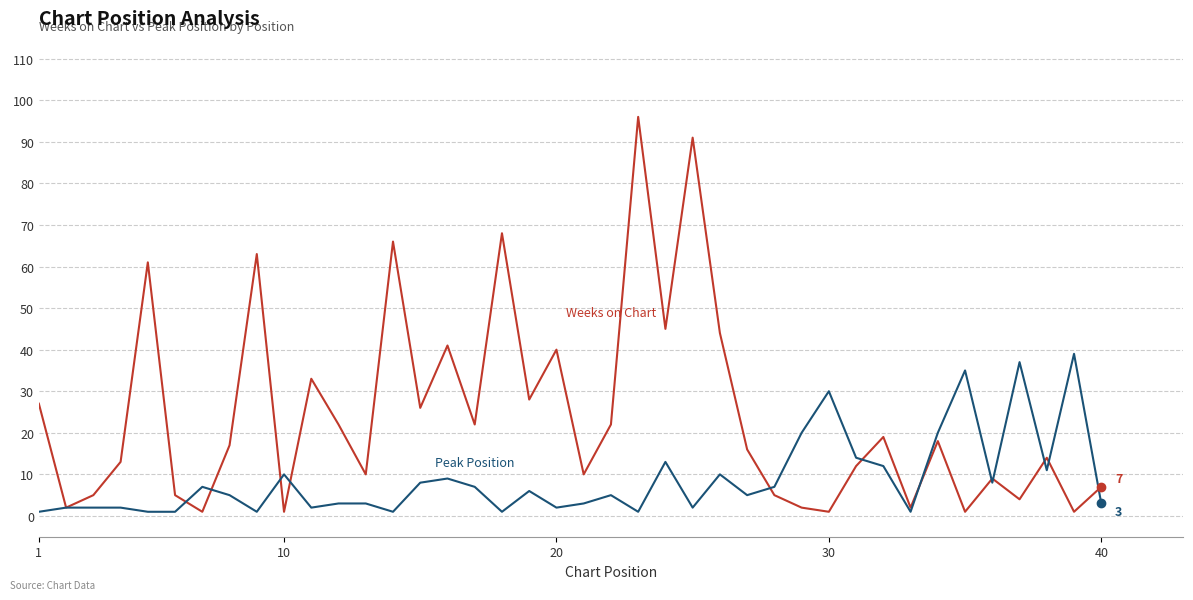

Count the number of data series in this chart.

2